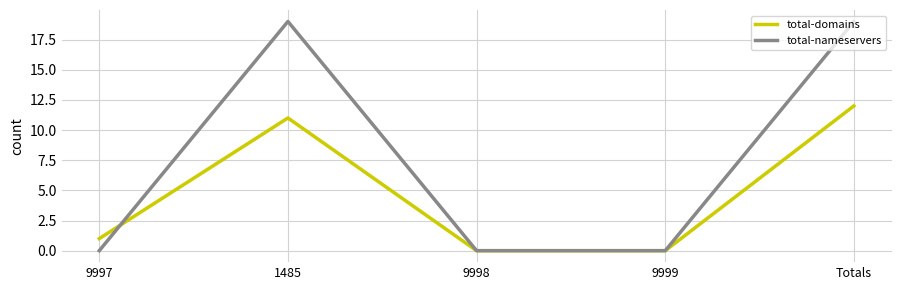

What is the maximum value for total-domains?

12